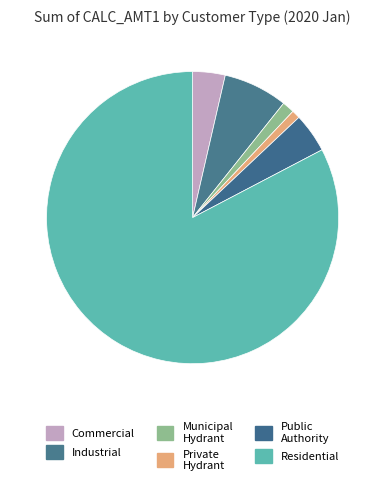

What portion of the pie excludes Municipal Hydrant?

98.7%